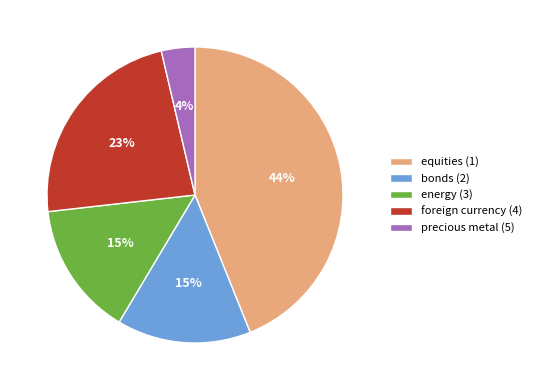

Which slice is the largest?

equities (1)